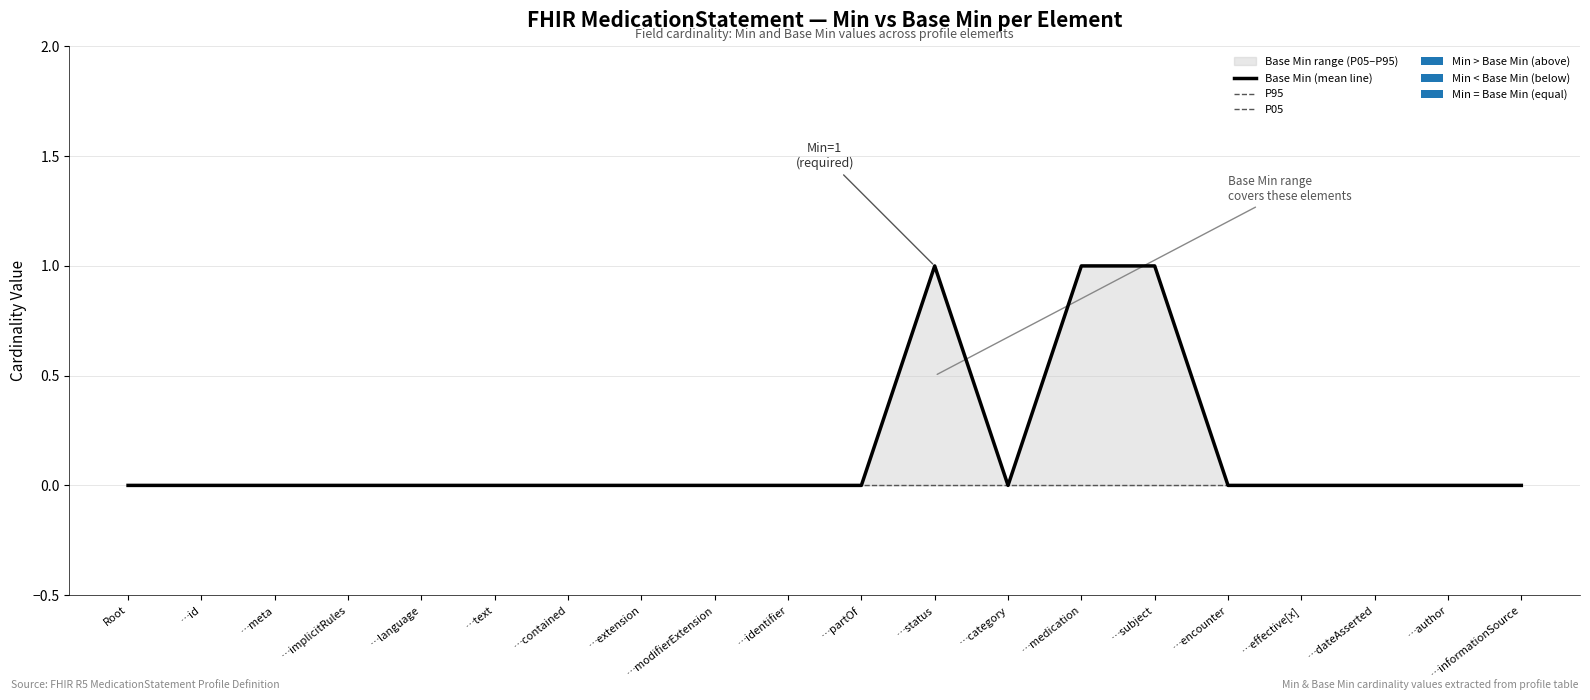

True or false: Base Min (mean line) has a value of 0 at …effective[x].

True